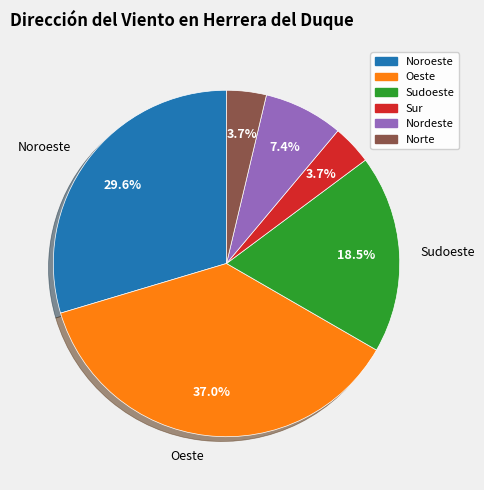

Is the sum of Nordeste and Oeste greater than half?

No